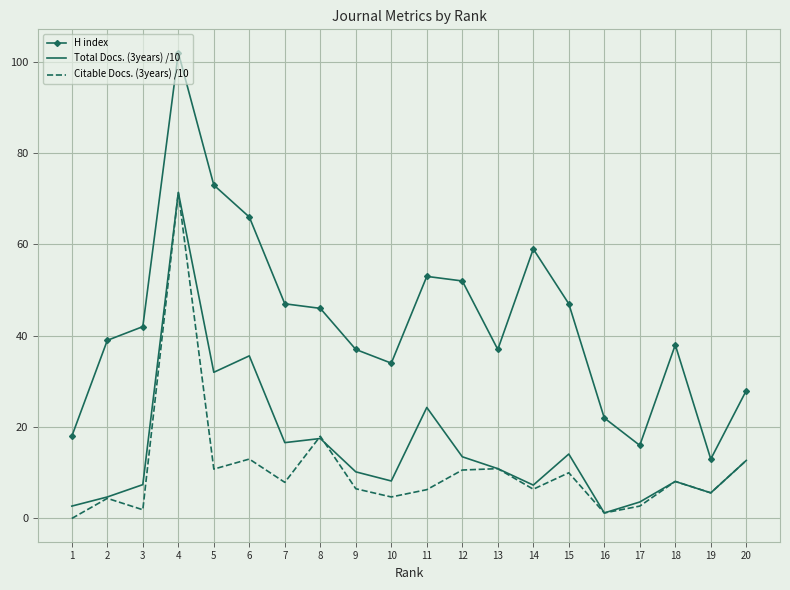

True or false: Total Docs. (3years) /10 and H index cross at least once.

False